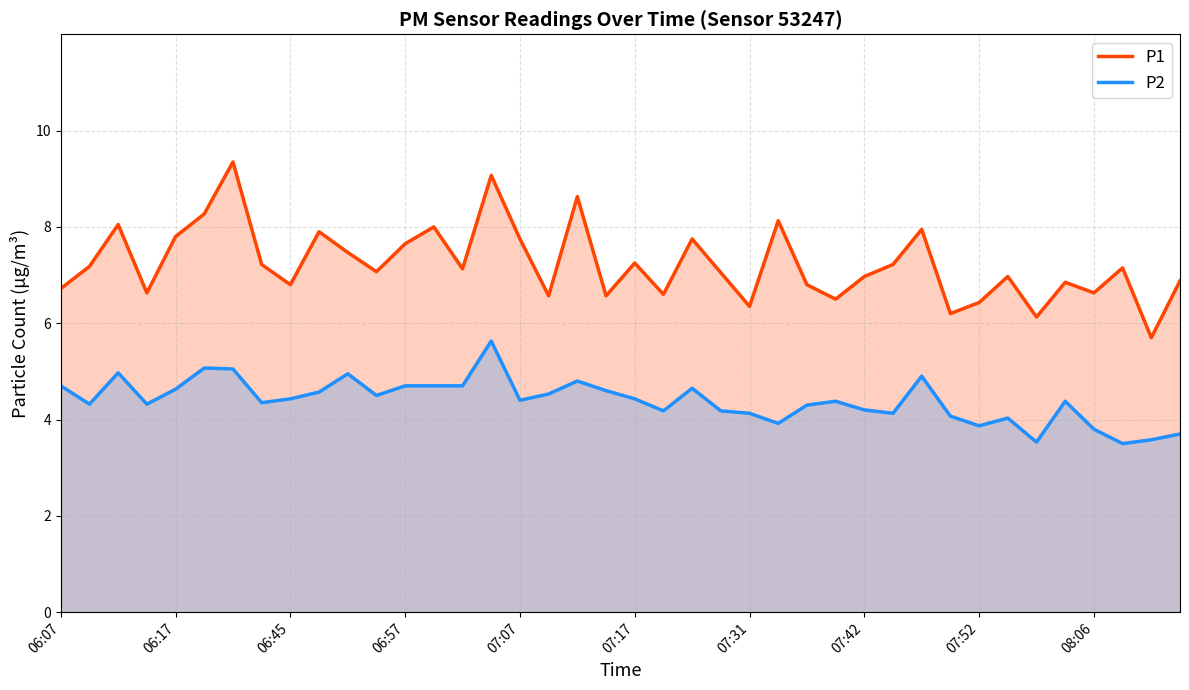

Does the chart have visible grid lines?

Yes